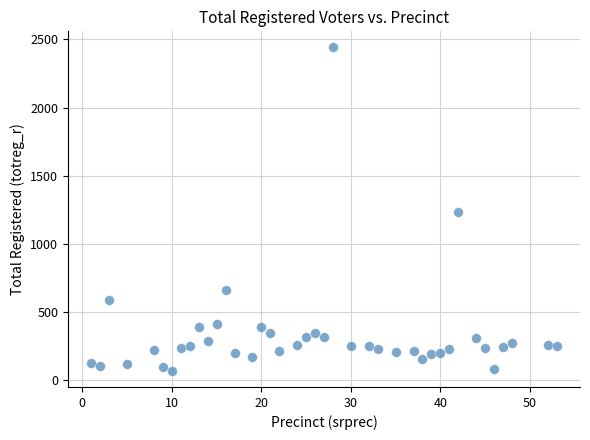

What is the range of Y values (max minus min)?

2373